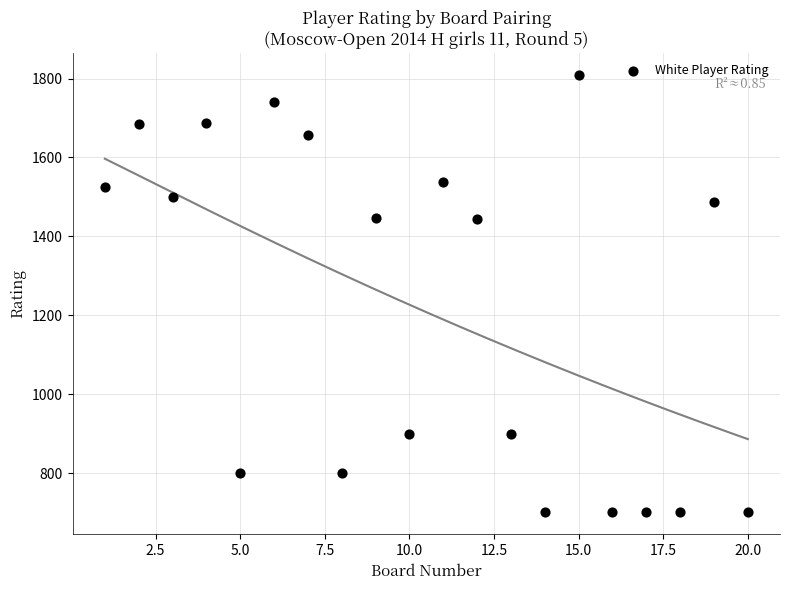

What is the range of X values (max minus min)?

19